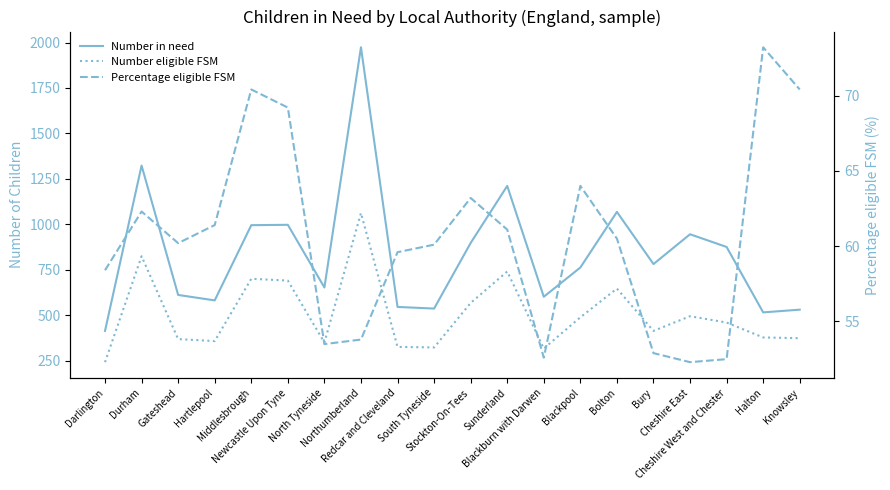

What is the total value across all series at North Tyneside?

1054.5